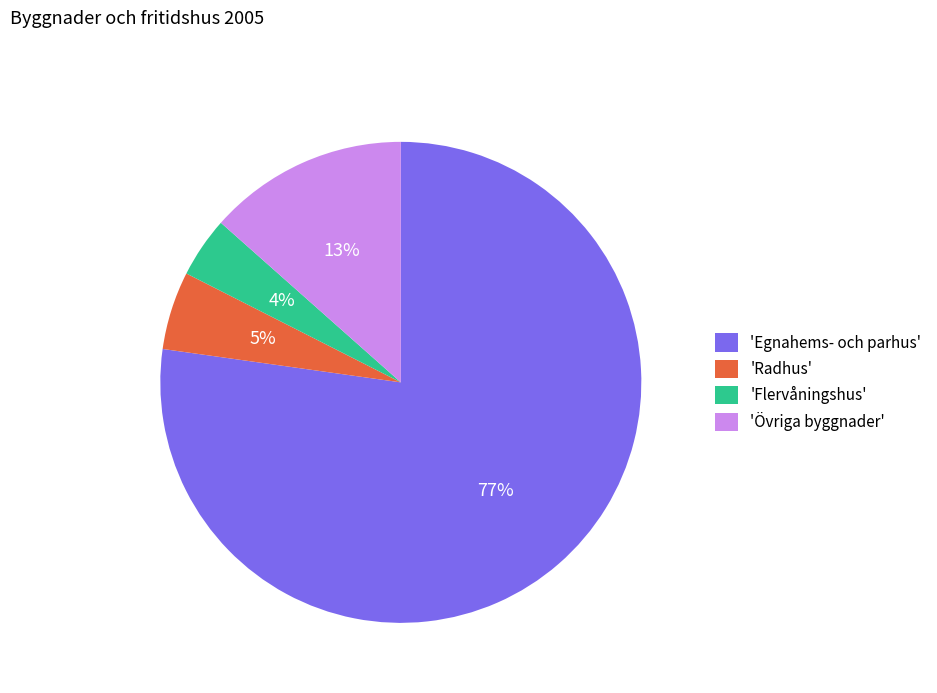

Count the number of slices in the pie.

4